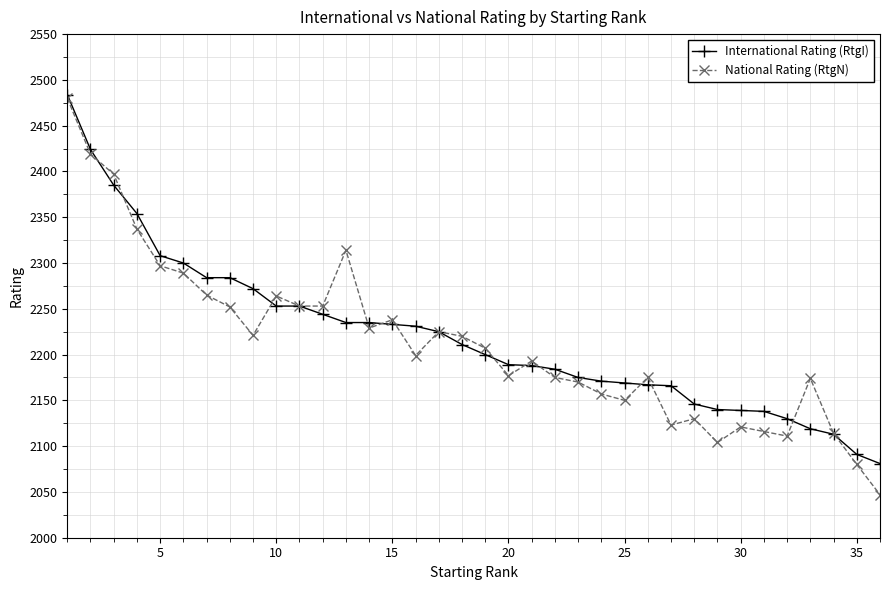

What is the greatest value displayed?

2484